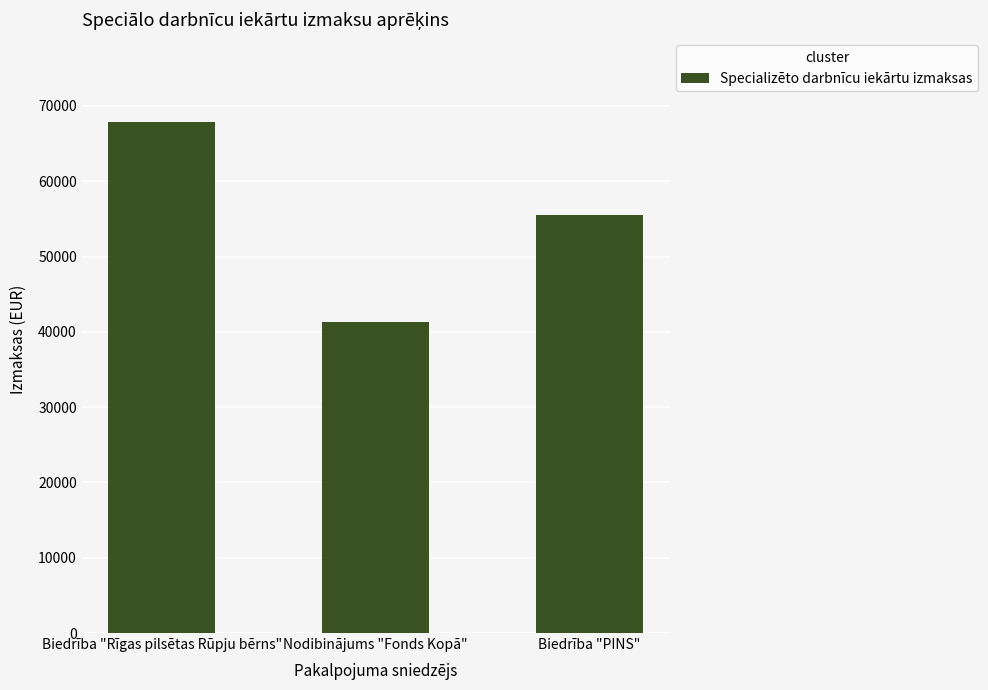

What is the ratio of the value at Nodibinājums "Fonds Kopā" to the value at Biedrība "PINS"?

0.7